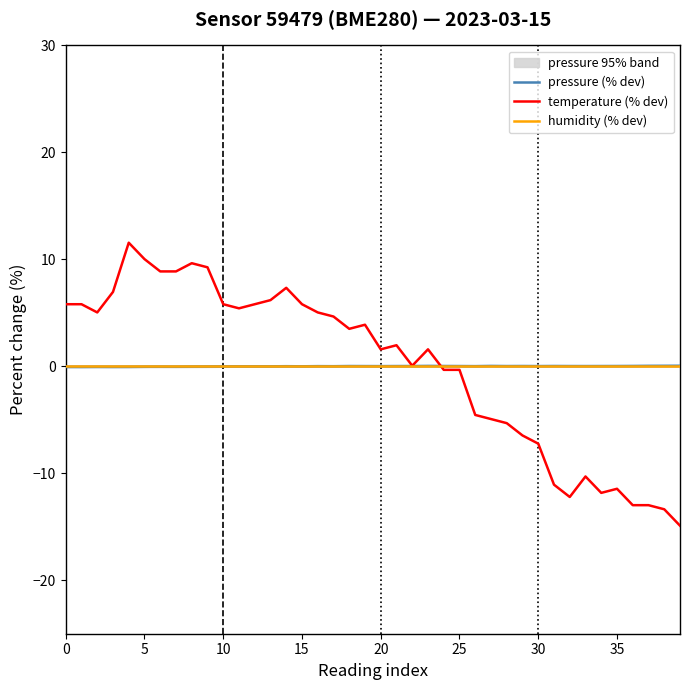

Reading left to right, list all the values displayed in this chart.

pressure (% dev): -0.1	-0.1	-0.1	-0.1	-0.1	-0.0	-0.0	-0.0	-0.0	-0.0	-0.0	-0.0	-0.0	-0.0	0.0	-0.0	0.0	0.0	0.0	0.0	0.0	0.0	0.0	0.0	0.0	0.0	0.0	0.0	0.0	0.0	0.0	0.0	0.0	0.0	0.0	0.0	0.0	0.0	0.0	0.0
temperature (% dev): 5.8	5.8	5.0	6.9	11.5	10.0	8.9	8.9	9.6	9.2	5.8	5.4	5.8	6.2	7.3	5.8	5.0	4.6	3.5	3.9	1.6	2.0	0.0	1.6	-0.3	-0.3	-4.6	-4.9	-5.3	-6.5	-7.2	-11.1	-12.2	-10.3	-11.8	-11.5	-13.0	-13.0	-13.4	-14.9
humidity (% dev): 0.0	0.0	0.0	0.0	0.0	0.0	0.0	0.0	0.0	0.0	0.0	0.0	0.0	0.0	0.0	0.0	0.0	0.0	0.0	0.0	0.0	0.0	0.0	0.0	0.0	0.0	0.0	0.0	0.0	0.0	0.0	0.0	0.0	0.0	0.0	0.0	0.0	0.0	0.0	0.0